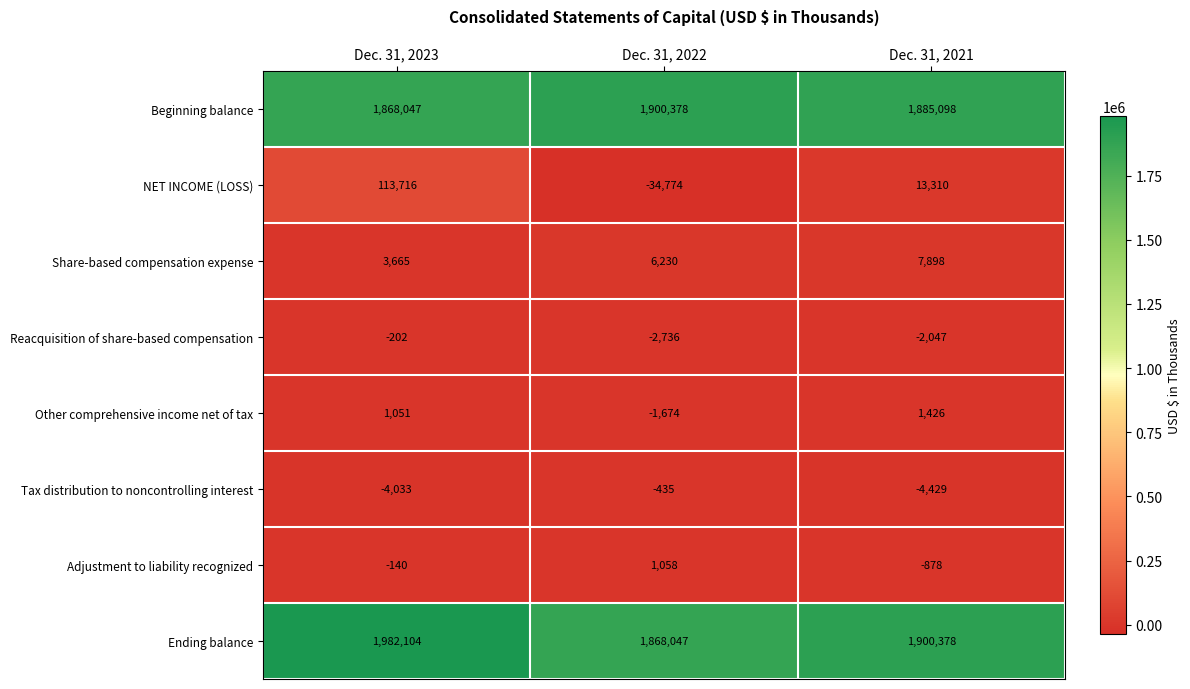

What value does the Share-based compensation expense series have at Dec. 31, 2023?

3665